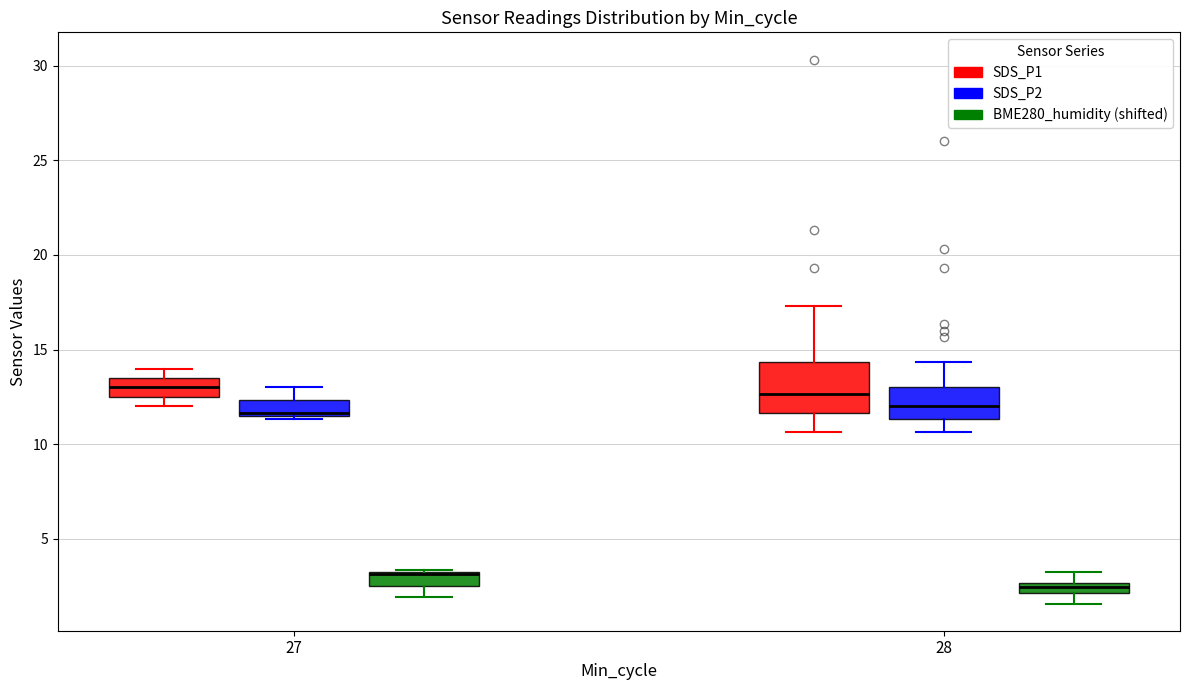

Where does the upper whisker of the box for 28 (SDS_P2) end on the y-axis? The values are not printed on the chart, so give them approximately, as read against the axis.

14.5